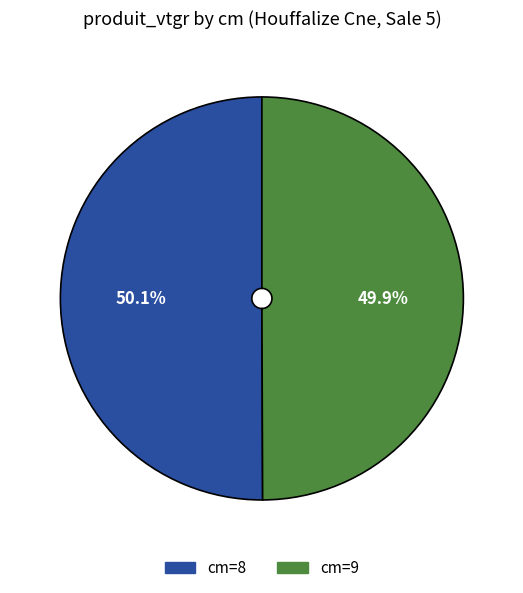

Is there any slice that represents more than half of the pie?

Yes